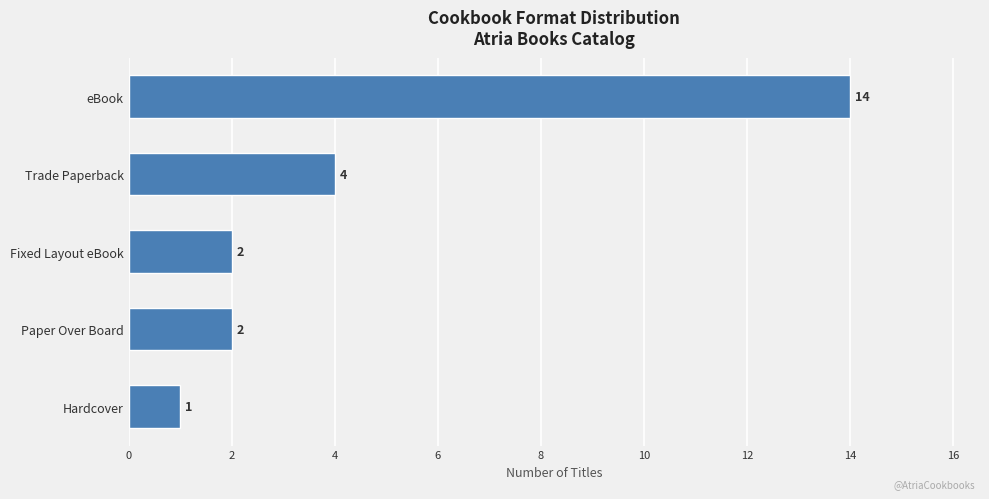

True or false: the data shows 14 at eBook.

True